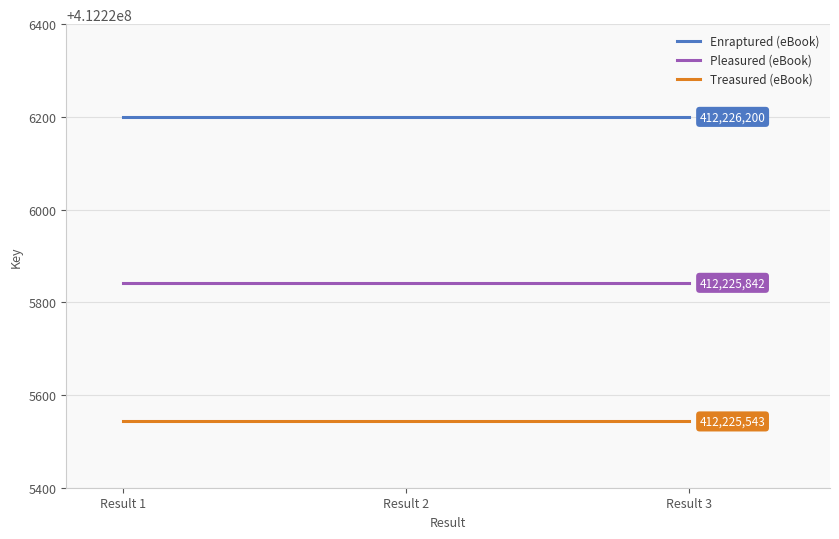

Is it true that Treasured (eBook) equals 412225543 at Result 1?

True